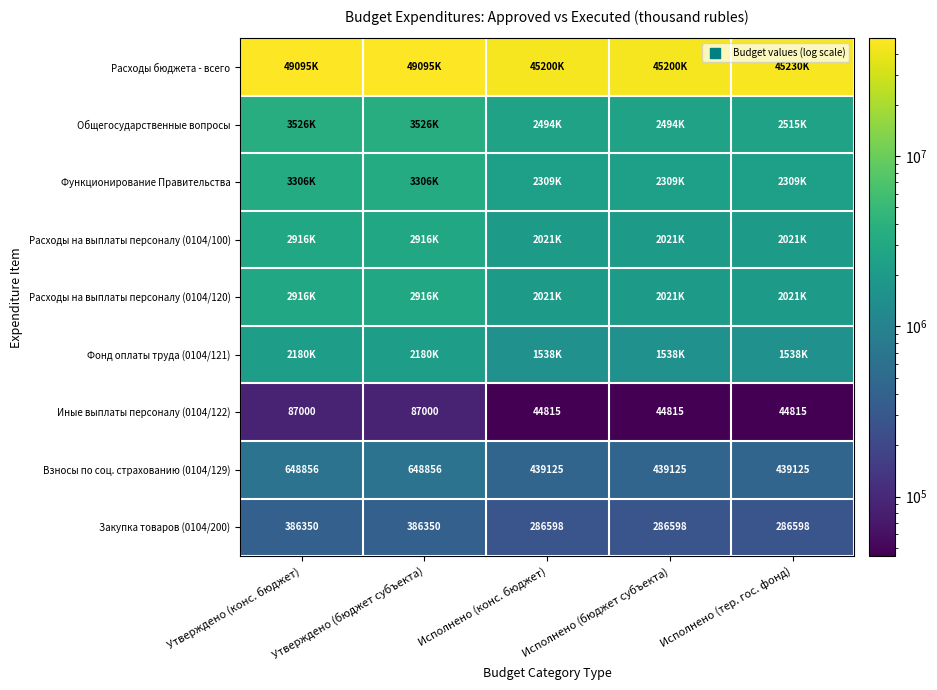

Is the value of Закупка товаров (0104/200) at Исполнено (конс. бюджет) greater than the value of Расходы на выплаты персоналу (0104/120) at Исполнено (конс. бюджет)?

No